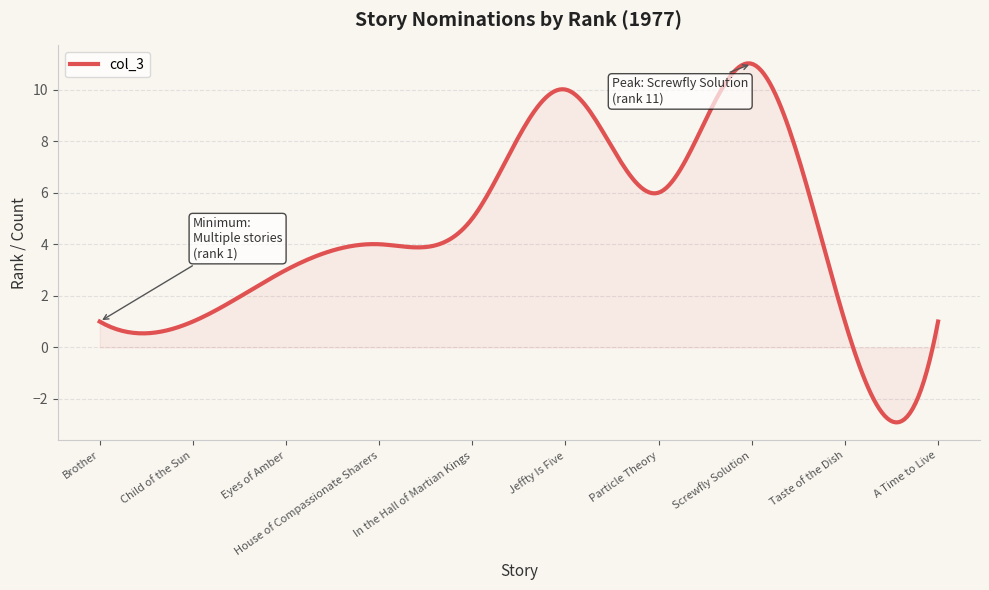

What is the minimum value shown in the chart?

-2.9